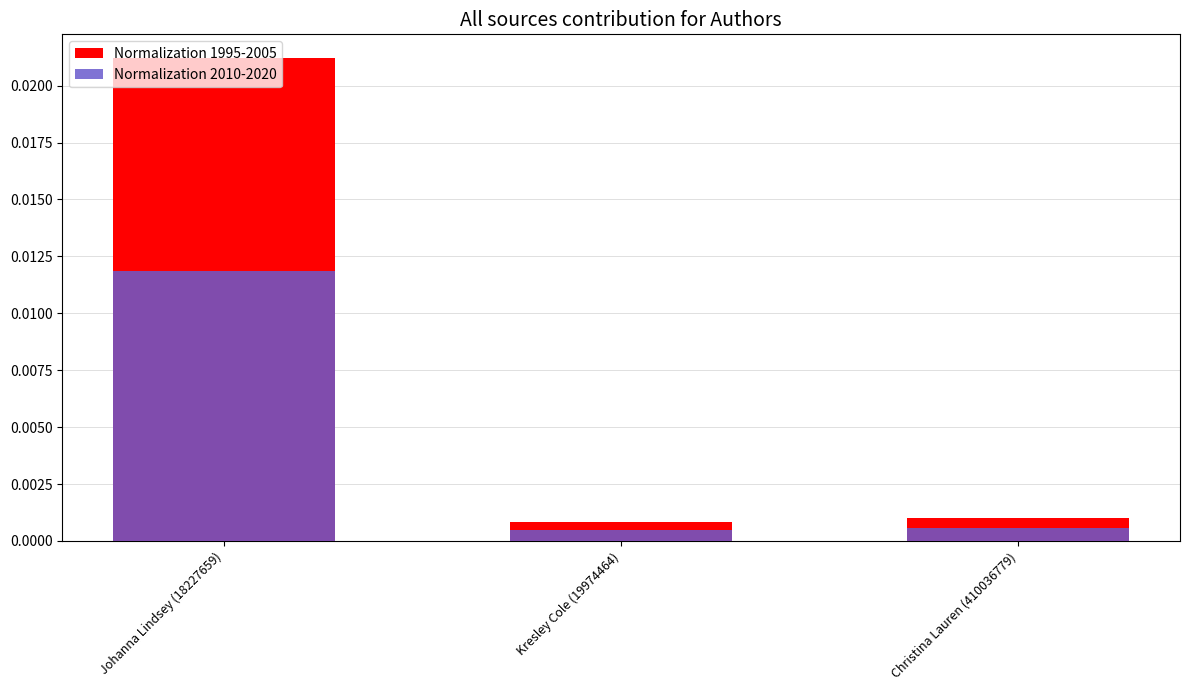

How many groups of bars are there?

3